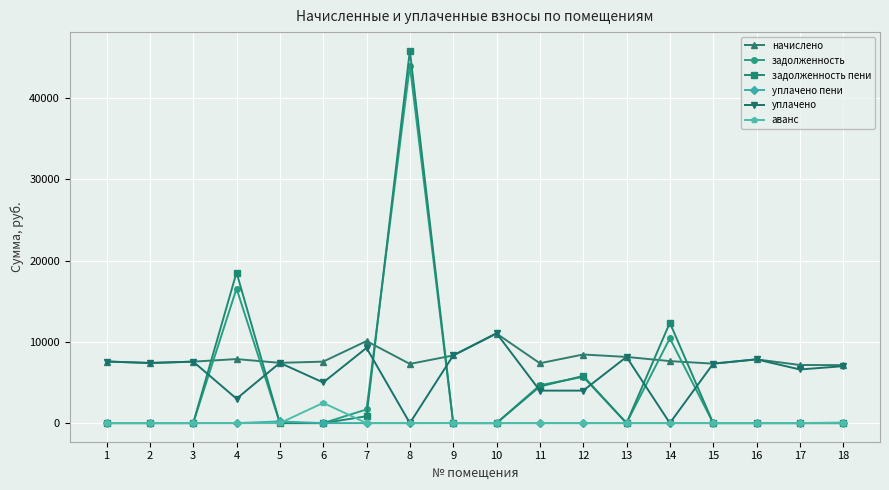

At how many categories does at least one series exceed 4103?

18